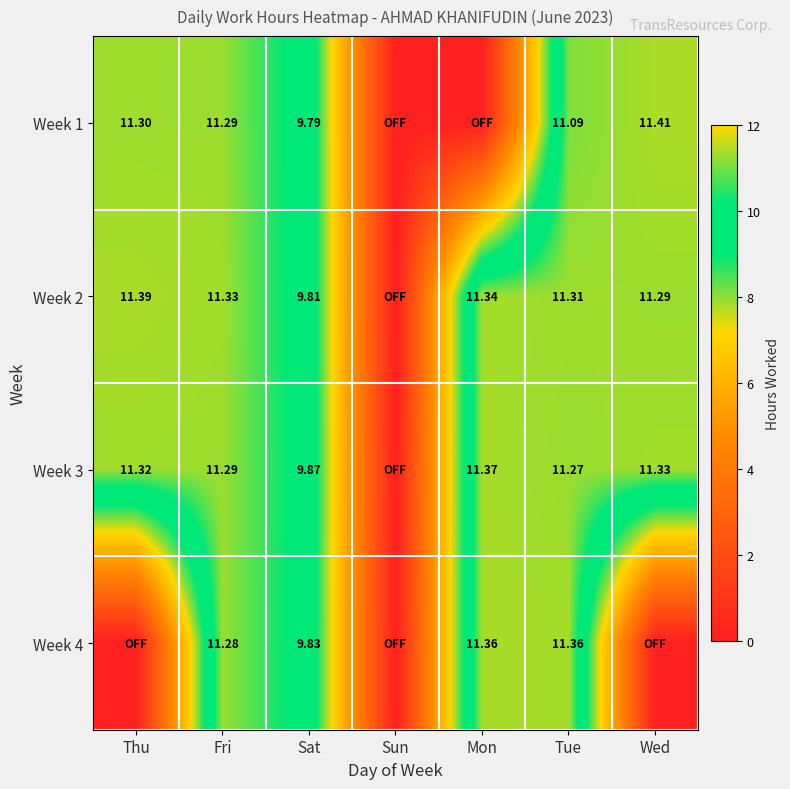

What is the difference between the second highest and second lowest values in the Week 3 series?

1.5